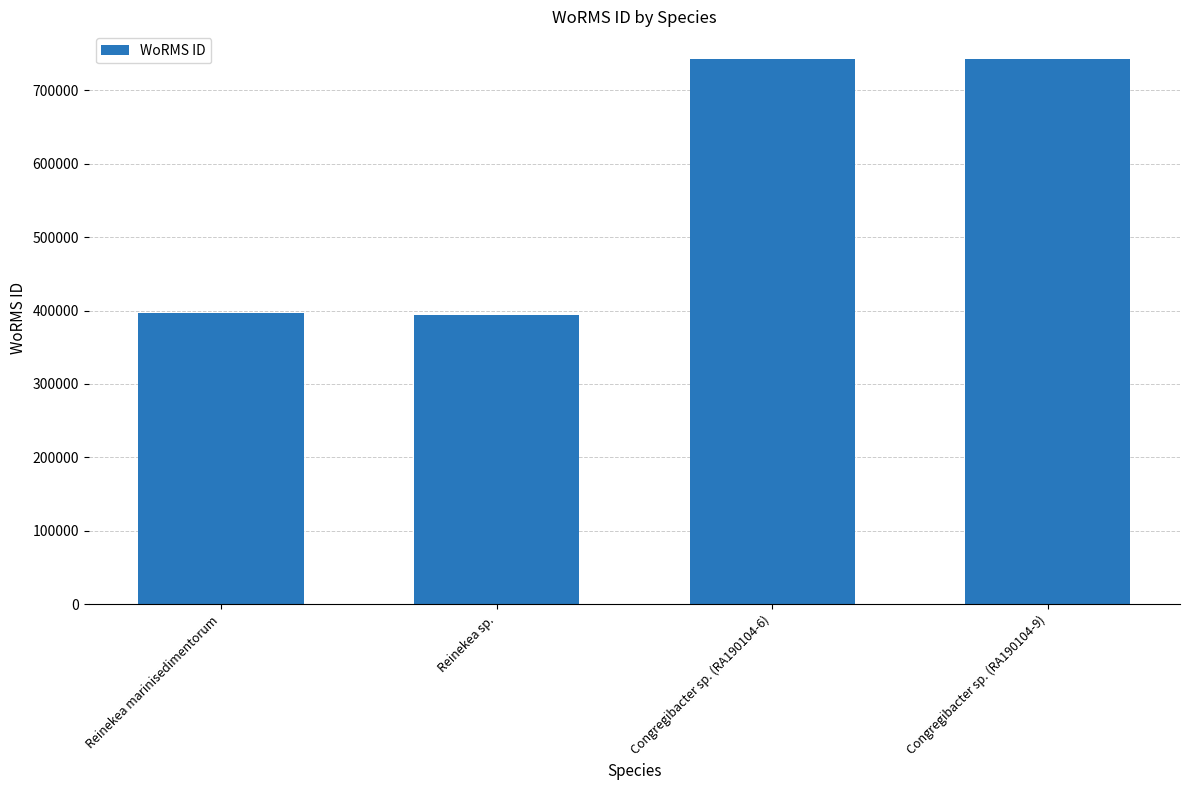

What is the change in value from Reinekea marinisedimentorum to Congregibacter sp. (RA190104-9)?

+346913